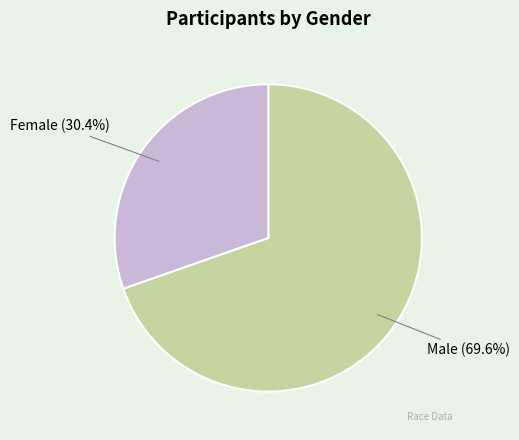

Rank the categories by value from lowest to highest.

Female, Male